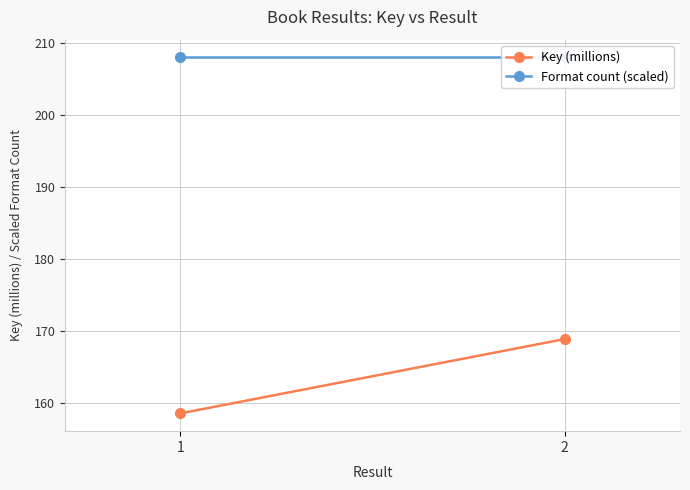

True or false: Key (millions) has a value of 168.9 at 2.

True